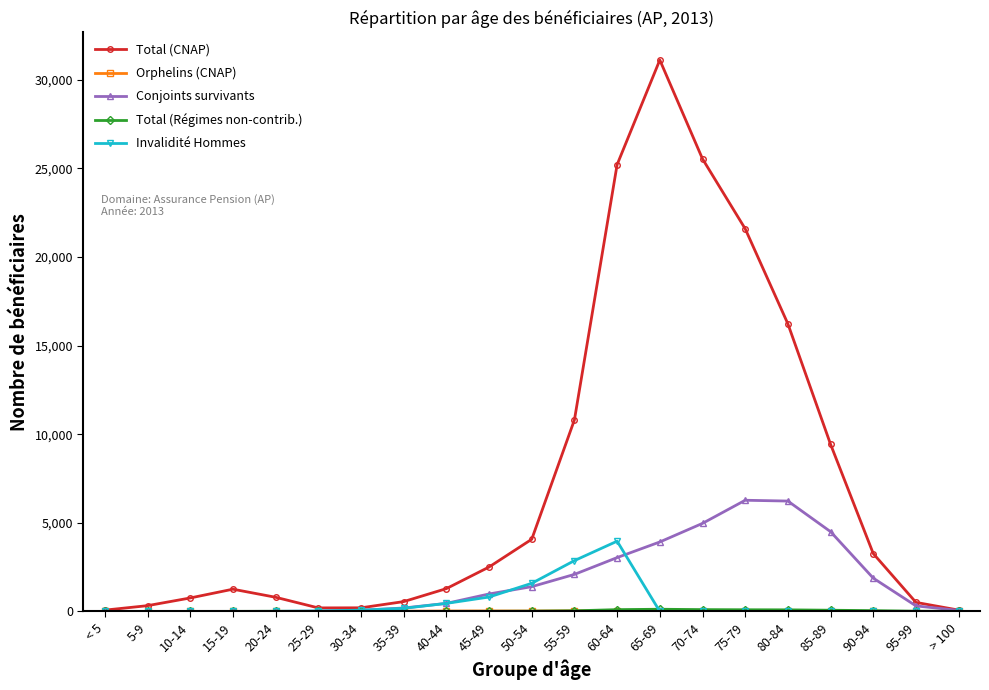

What is the maximum value for Total (CNAP)?

31107